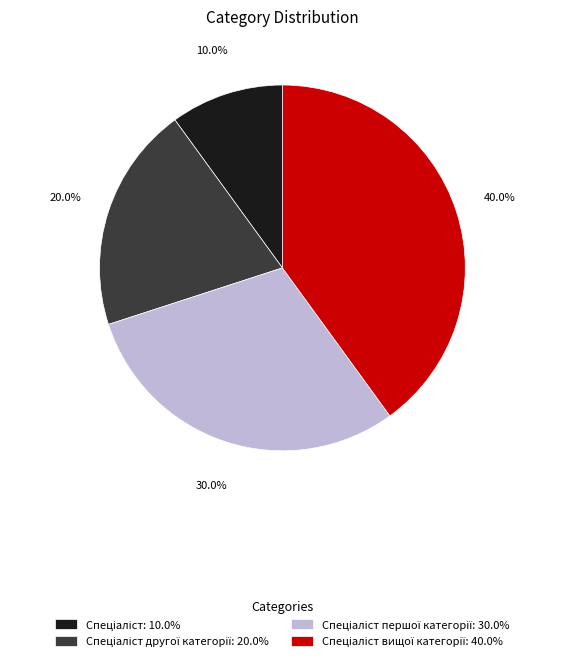

What is the smallest slice in the pie chart?

Спеціаліст